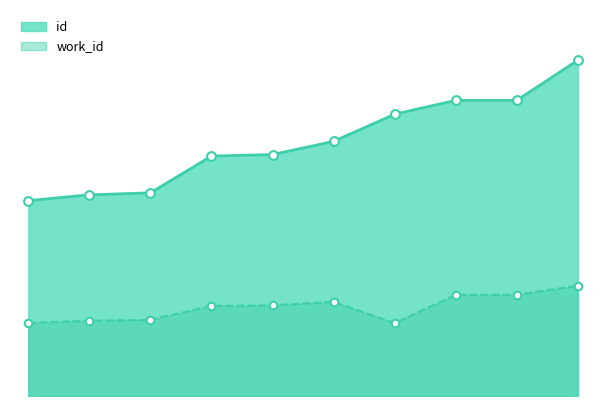

What are all the series names shown in the legend?

id, work_id